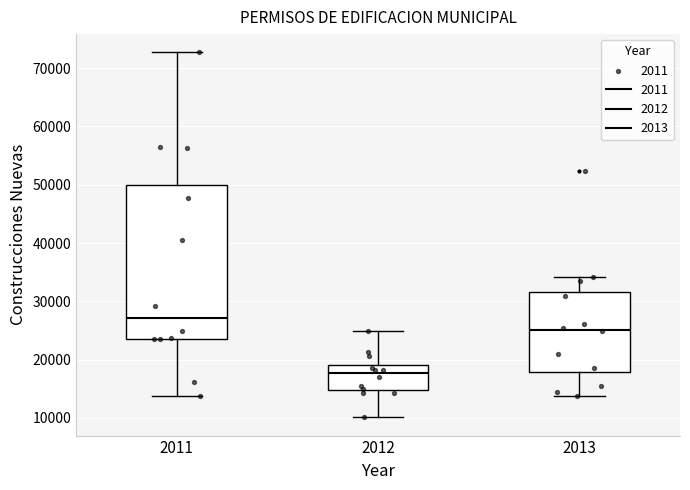

Reading left to right, read every box against the y-axis: the position of its median line, the range the box covers, and the ends of its whiskers. The values are not printed on the chart, so give them approximately, as read against the axis.

2011: median 27000, box 24000 to 50000, whiskers 14000 to 73000
2012: median 18000, box 15000 to 19000, whiskers 10000 to 25000
2013: median 25000, box 18000 to 32000, whiskers 14000 to 34000